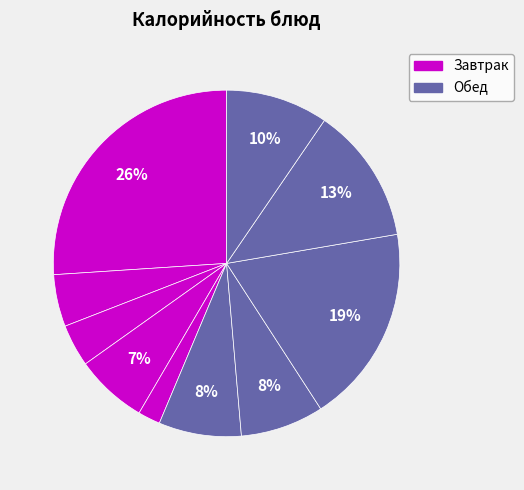

Which slice is the smallest?

Горошек зеленый